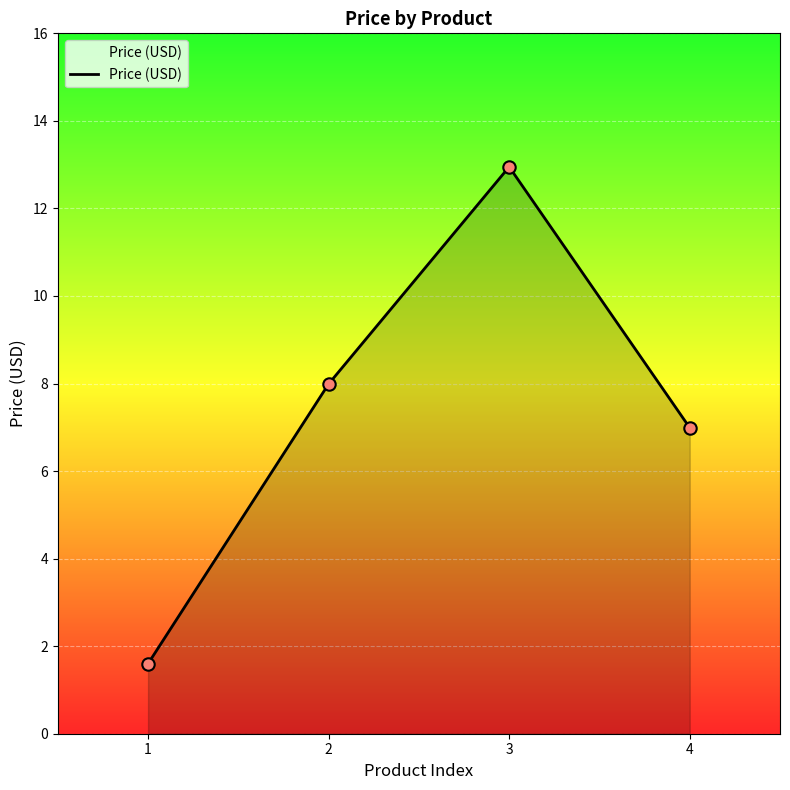

Which has a higher value, 1 or 3?

3